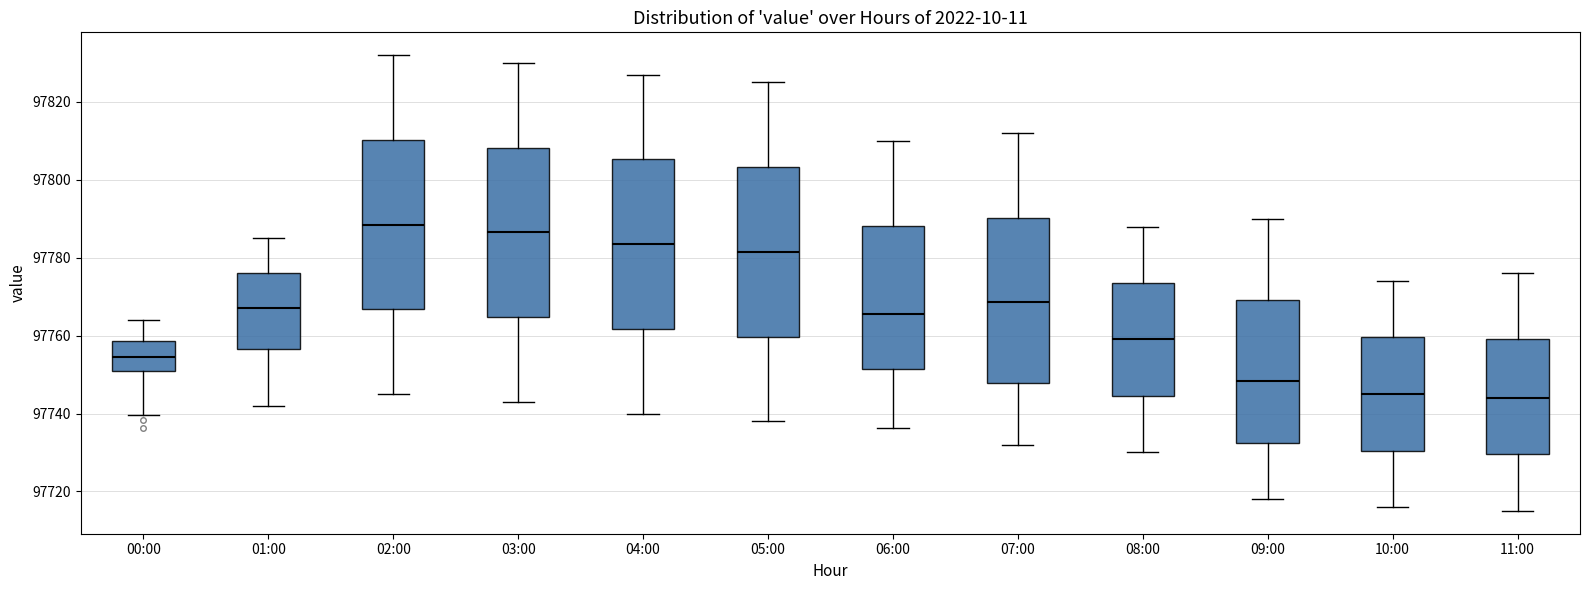

Which box has the highest median line?

02:00